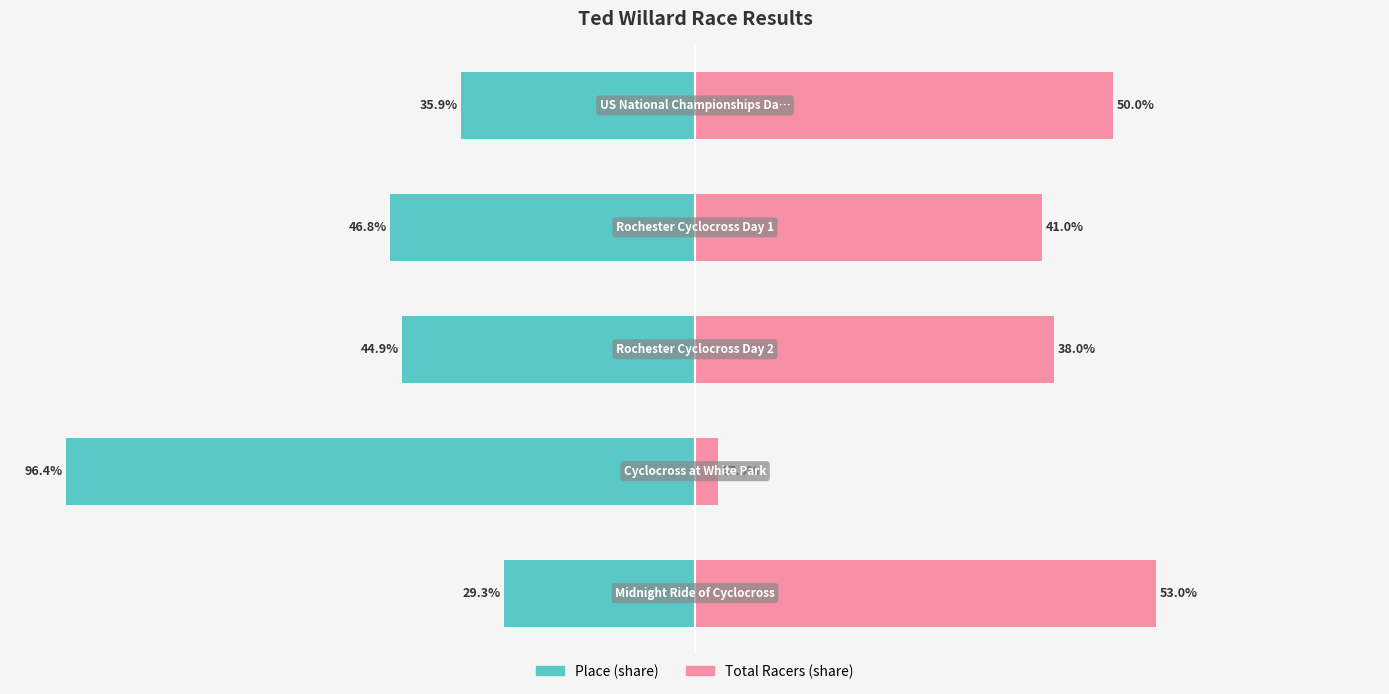

How many distinct data groups are displayed?

2